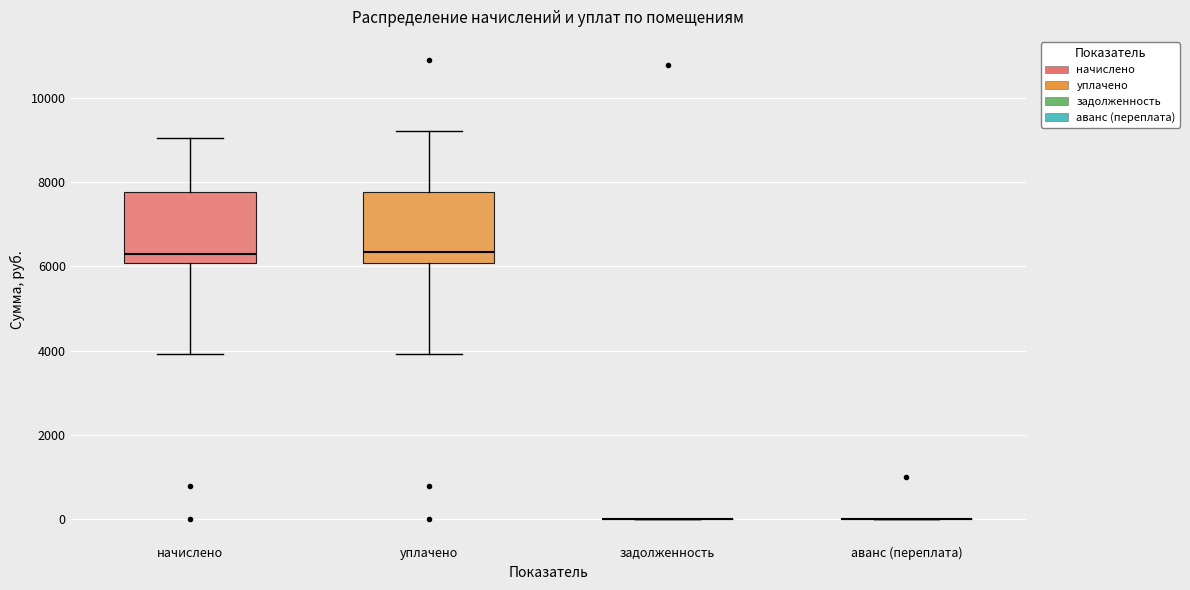

Reading left to right, transcribe this box plot: for each box, give where its median line is, the range the box spans, and where its two whiskers end, as read against the y-axis. The values are not printed on the chart, so give them approximately, as read against the axis.

начислено: median 6200, box 6000 to 7800, whiskers 4000 to 9000
уплачено: median 6400, box 6000 to 7800, whiskers 4000 to 9200
задолженность: box collapsed to a line at 0, whiskers 0 to 0
аванс (переплата): box collapsed to a line at 0, whiskers 0 to 0